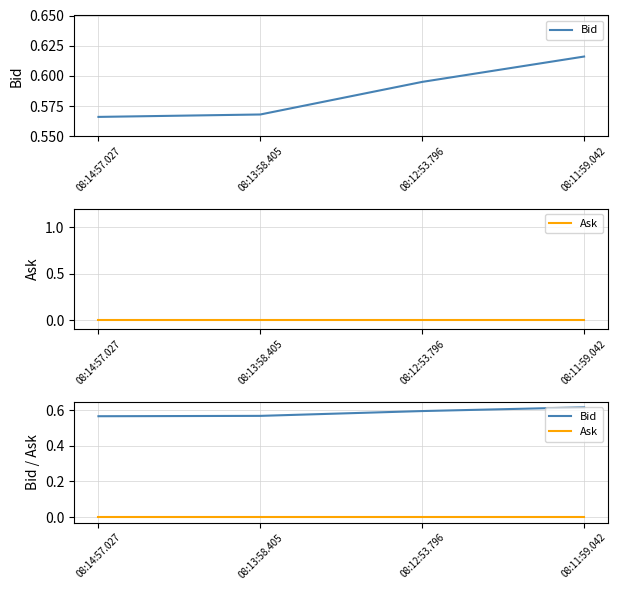

At how many categories does at least one series exceed 0?

4